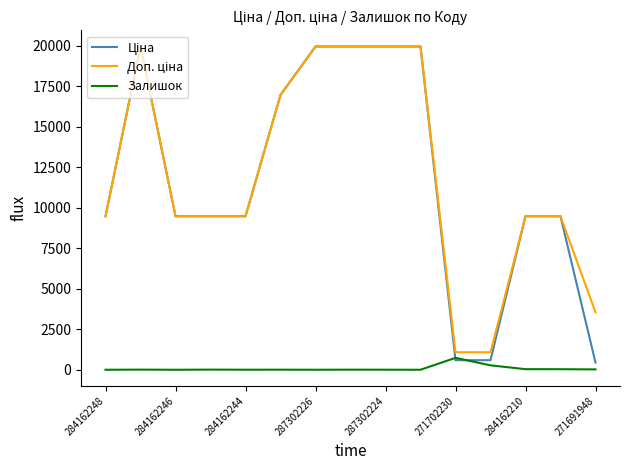

What is the maximum value for Залишок?

735.0